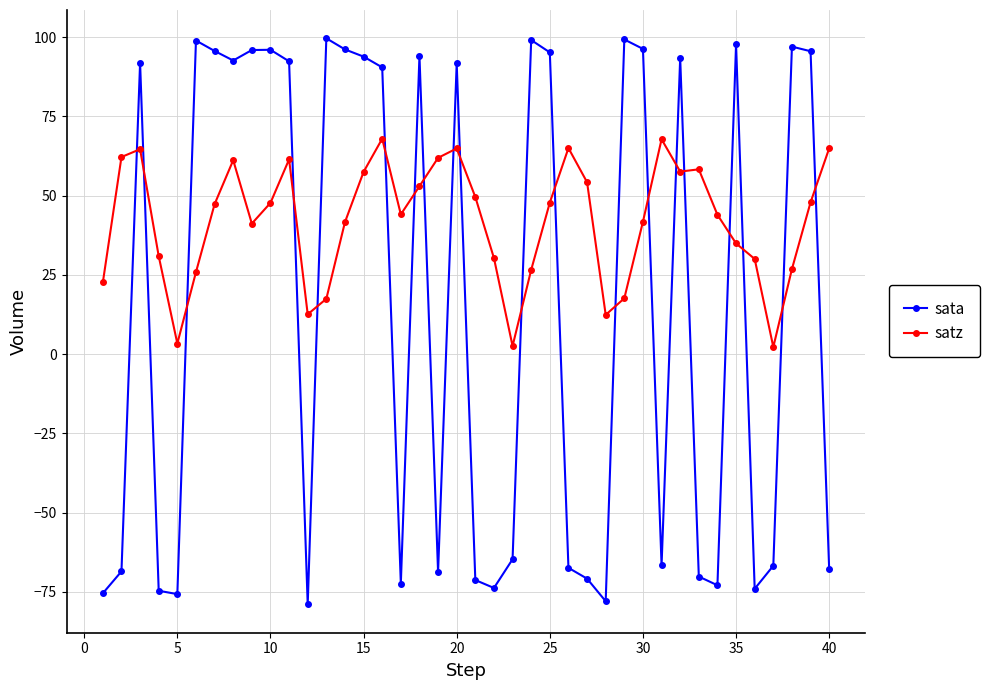

How many times do satz and sata cross each other?

20